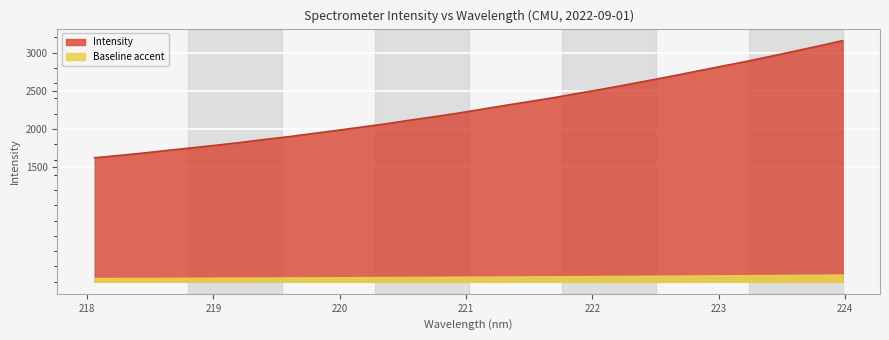

Is it true that the value at 223.9802 is 4368.6?

False